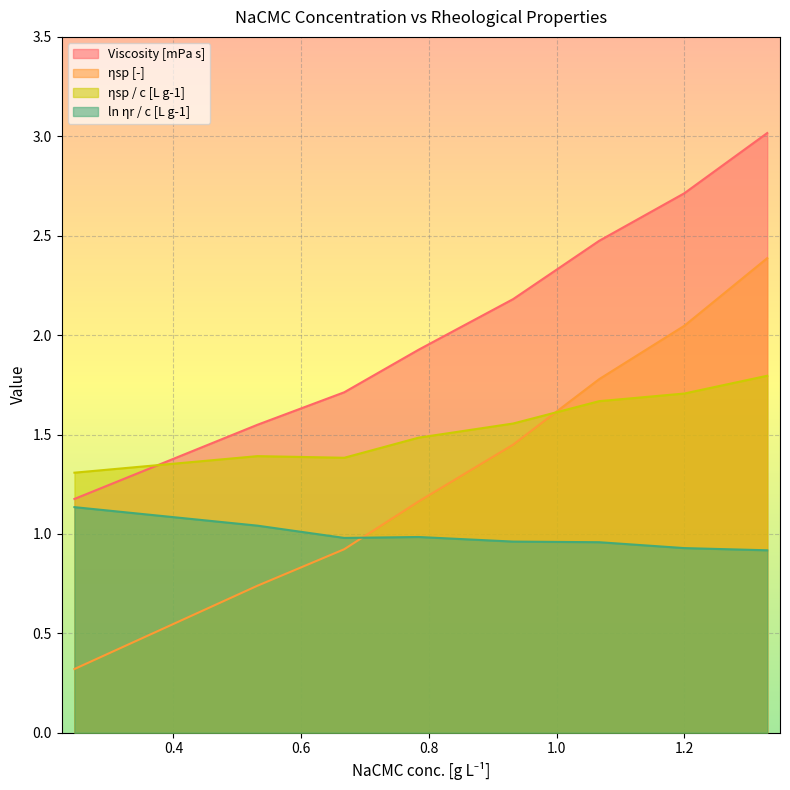

Which series has the largest range (max minus min)?

ηsp [-]